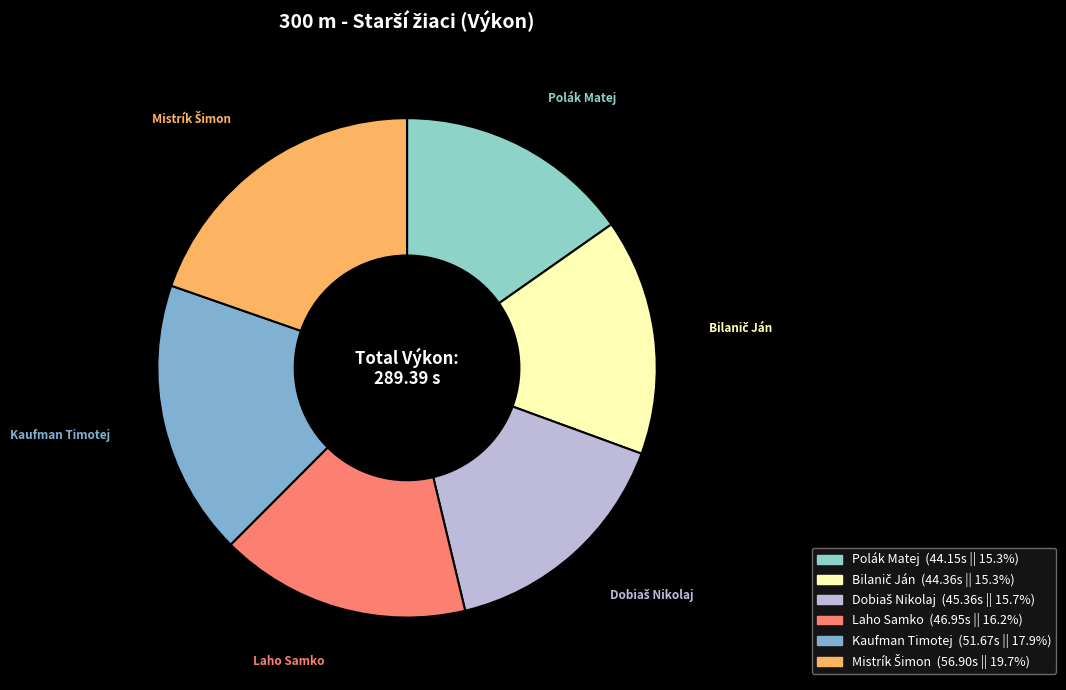

Count the number of slices in the pie.

6